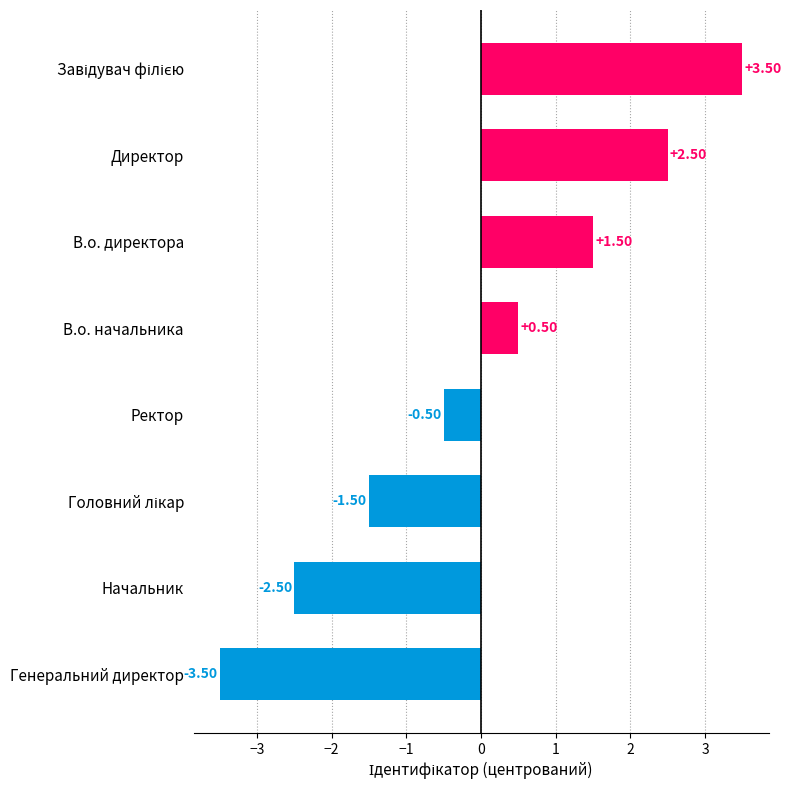

Approximately how many times larger is the value at В.о. директора compared to Директор?

0.6